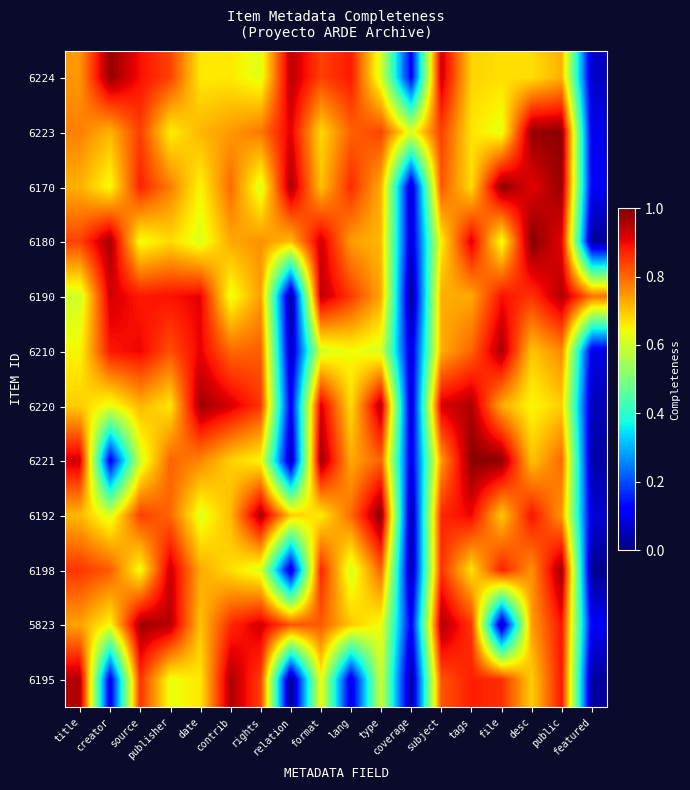

Reading left to right, list all the values displayed in this chart.

6224: title=0.7	creator=1.0	source=0.9	publisher=0.8	date=0.7	contrib=0.7	rights=0.6	relation=0.9	format=0.8	lang=0.9	type=0.6	coverage=0.1	subject=0.9	tags=0.7	file=0.7	desc=0.7	public=0.7	featured=0.1
6223: title=0.8	creator=0.7	source=0.8	publisher=0.7	date=0.7	contrib=0.7	rights=0.8	relation=0.9	format=0.7	lang=0.8	type=0.8	coverage=0.6	subject=0.8	tags=0.7	file=0.6	desc=1.0	public=1.0	featured=0.1
6170: title=0.7	creator=0.6	source=0.9	publisher=0.8	date=0.6	contrib=0.8	rights=0.6	relation=1.0	format=0.7	lang=0.9	type=0.7	coverage=0.1	subject=0.8	tags=0.7	file=1.0	desc=0.9	public=1.0	featured=0.1
6180: title=0.8	creator=1.0	source=0.6	publisher=0.7	date=0.6	contrib=0.7	rights=0.8	relation=0.7	format=0.9	lang=0.7	type=0.7	coverage=0.1	subject=0.7	tags=0.9	file=0.6	desc=1.0	public=0.9	featured=0.0
6190: title=0.6	creator=0.9	source=0.9	publisher=0.9	date=0.9	contrib=0.6	rights=0.7	relation=0.0	format=0.9	lang=0.8	type=0.7	coverage=0.0	subject=0.7	tags=0.7	file=0.9	desc=0.9	public=1.0	featured=0.8
6210: title=0.6	creator=0.9	source=0.9	publisher=0.8	date=0.9	contrib=0.8	rights=0.8	relation=0.1	format=0.6	lang=0.6	type=0.6	coverage=0.1	subject=0.7	tags=0.8	file=1.0	desc=0.7	public=0.8	featured=0.1
6220: title=0.7	creator=0.6	source=0.7	publisher=0.7	date=1.0	contrib=0.9	rights=0.9	relation=0.1	format=0.9	lang=0.7	type=1.0	coverage=0.1	subject=0.9	tags=1.0	file=0.7	desc=0.6	public=0.7	featured=0.1
6221: title=0.9	creator=0.1	source=0.6	publisher=0.8	date=0.8	contrib=0.7	rights=0.6	relation=0.0	format=1.0	lang=0.7	type=0.8	coverage=0.1	subject=0.7	tags=1.0	file=1.0	desc=0.7	public=0.8	featured=0.0
6192: title=0.7	creator=0.6	source=0.8	publisher=0.8	date=0.6	contrib=0.7	rights=1.0	relation=0.7	format=0.7	lang=0.8	type=1.0	coverage=0.0	subject=0.9	tags=0.9	file=0.7	desc=0.9	public=0.7	featured=0.1
6198: title=0.9	creator=0.8	source=0.6	publisher=0.9	date=0.7	contrib=0.7	rights=0.6	relation=0.1	format=0.9	lang=0.6	type=0.8	coverage=0.0	subject=0.9	tags=0.7	file=0.9	desc=0.8	public=1.0	featured=0.0
5823: title=0.7	creator=0.6	source=1.0	publisher=1.0	date=0.7	contrib=0.9	rights=0.9	relation=0.8	format=0.8	lang=0.7	type=0.6	coverage=0.1	subject=1.0	tags=0.9	file=0.0	desc=0.7	public=0.9	featured=0.1
6195: title=1.0	creator=0.1	source=0.9	publisher=0.6	date=0.7	contrib=1.0	rights=0.8	relation=0.0	format=0.6	lang=0.1	type=0.6	coverage=0.0	subject=0.8	tags=0.9	file=0.9	desc=0.7	public=0.9	featured=0.0